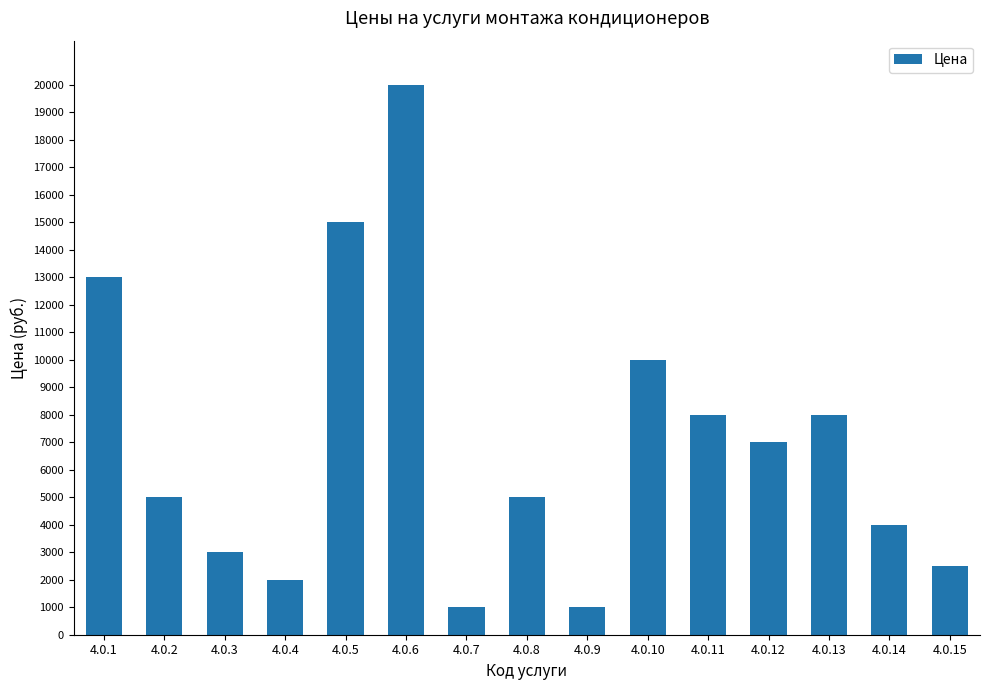

Reading right to left, extract all data points from this chart.

2500	4000	8000	7000	8000	10000	1000	5000	1000	20000	15000	2000	3000	5000	13000